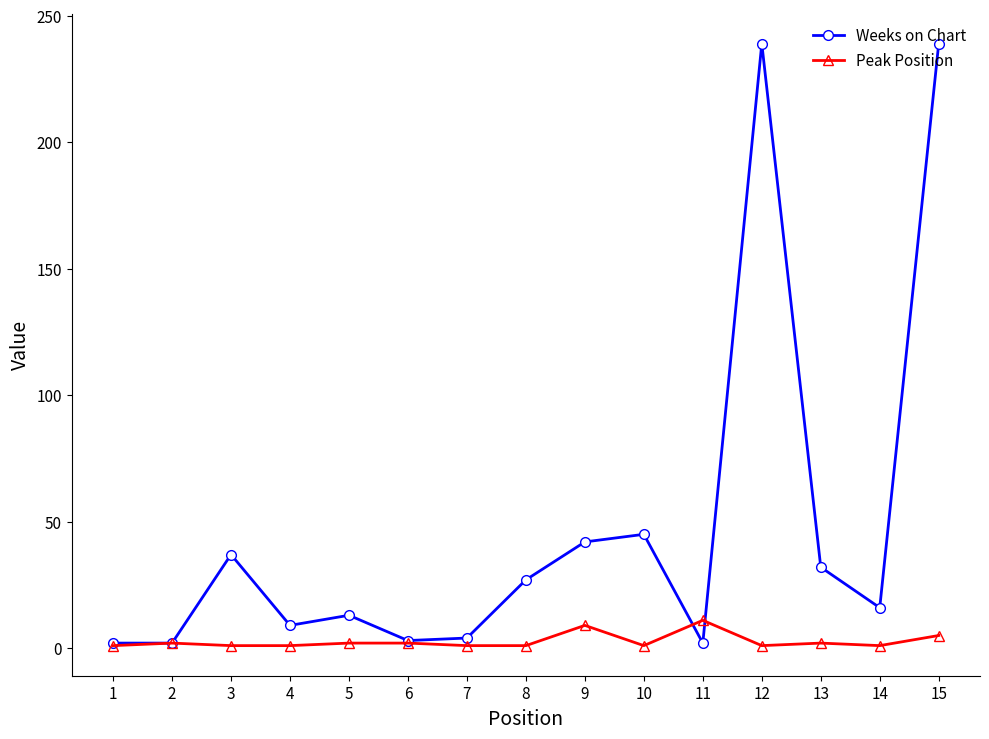

What is the spread (max minus min) of values at 3?

36